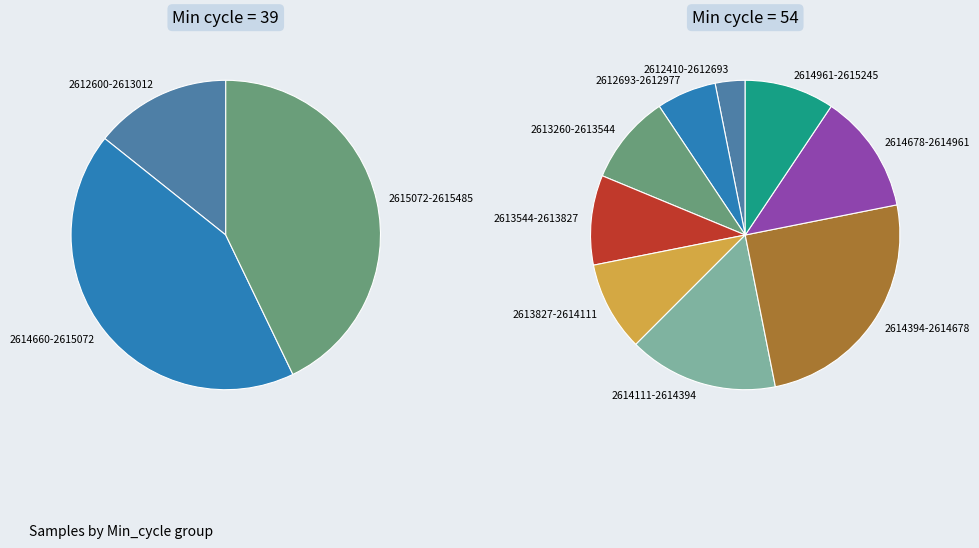

To the nearest percent, what percentage of the pie is 54?

3%